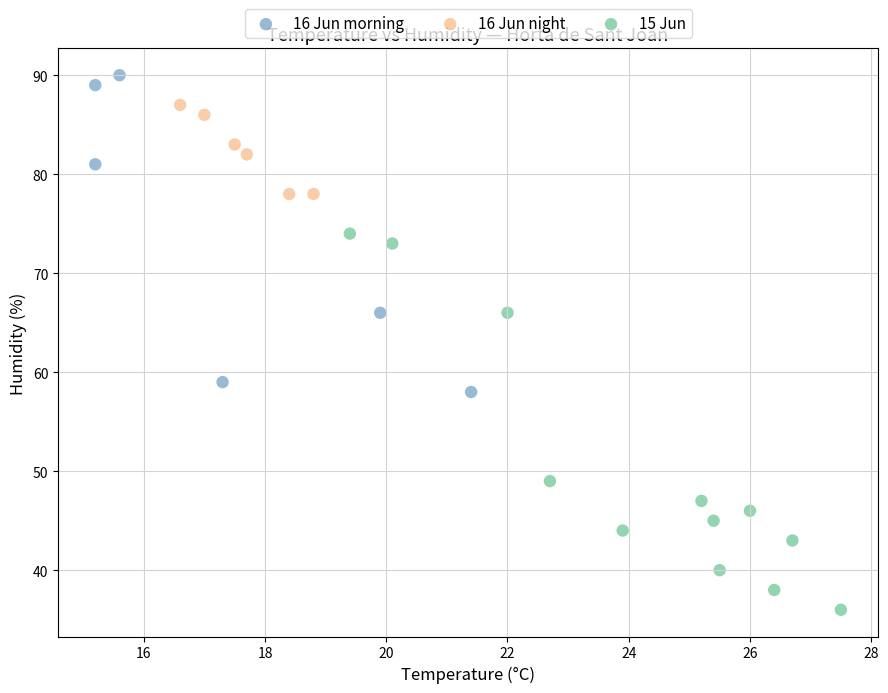

Which series reaches the maximum Y coordinate?

16 Jun morning